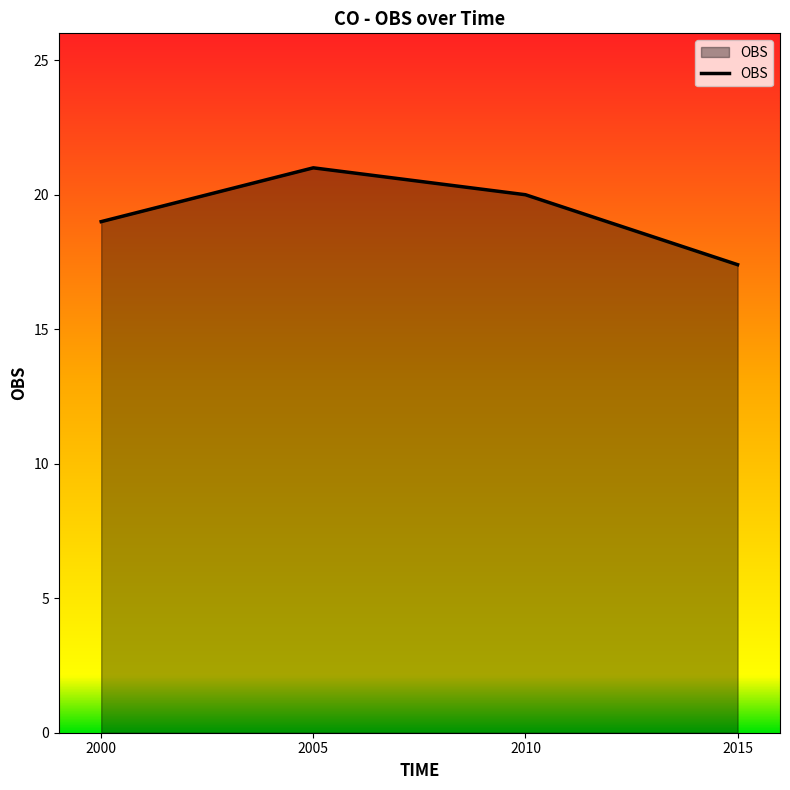

What is the sum of the values at 2005 and 2000?

40.0